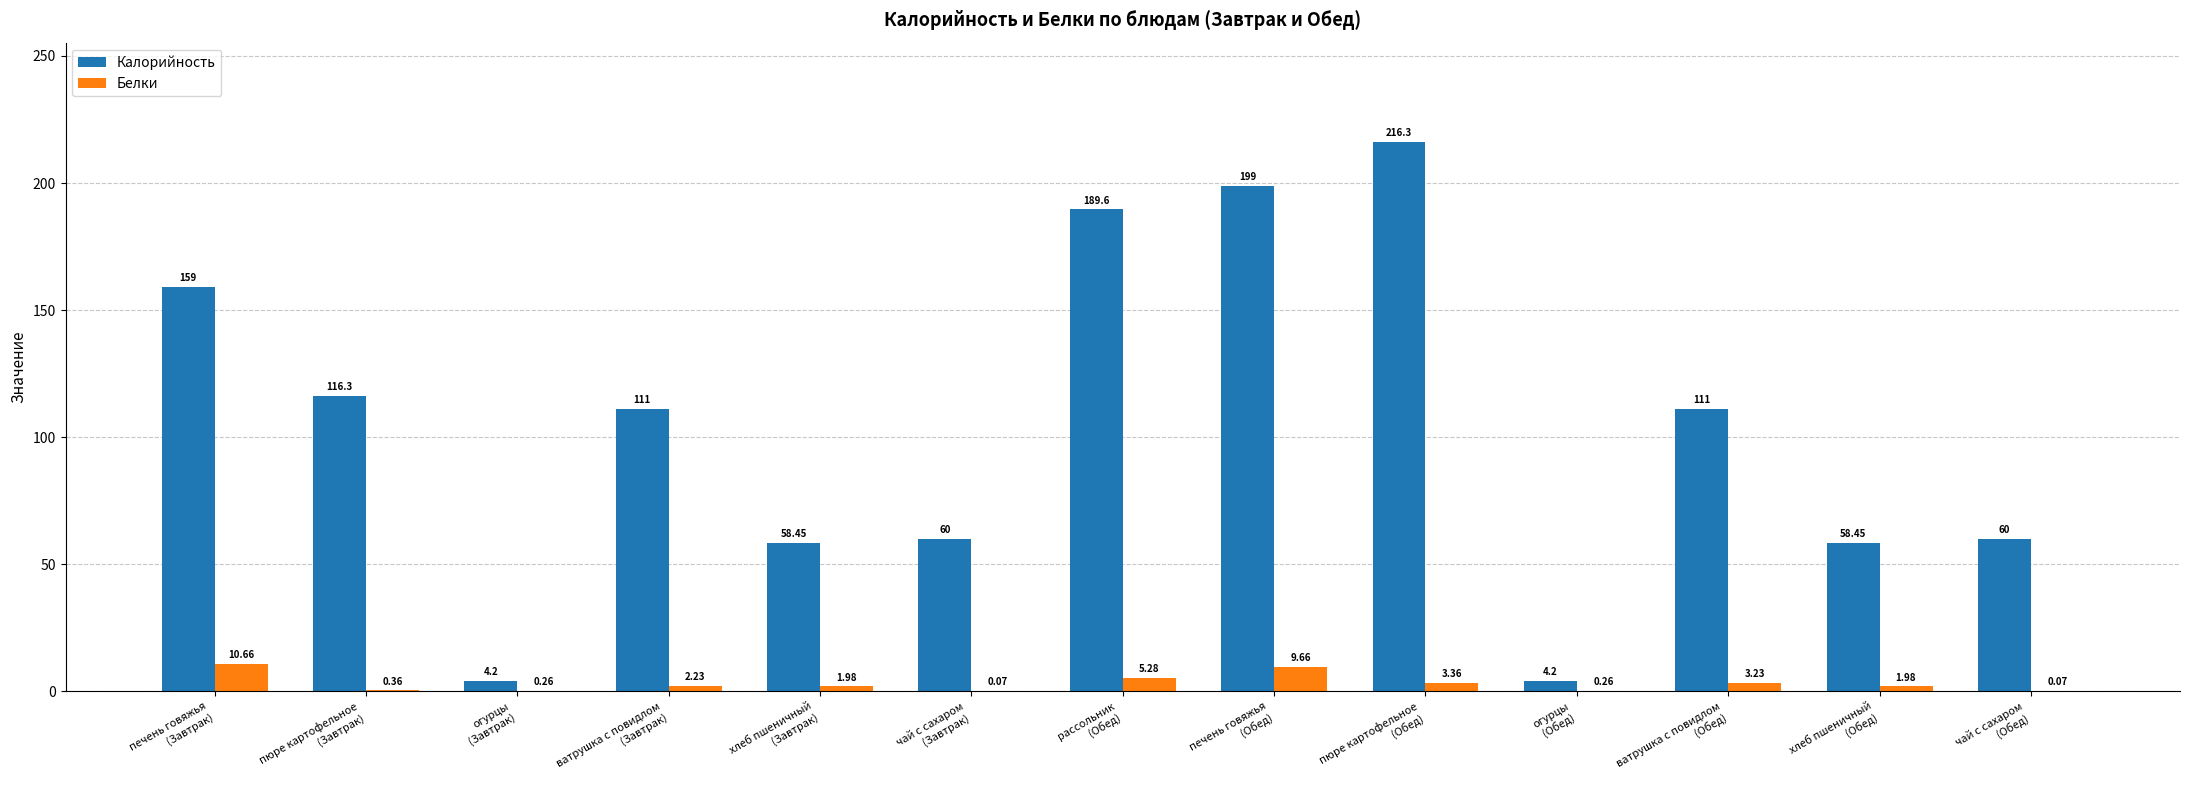

Which series has the largest total across all categories?

Калорийность